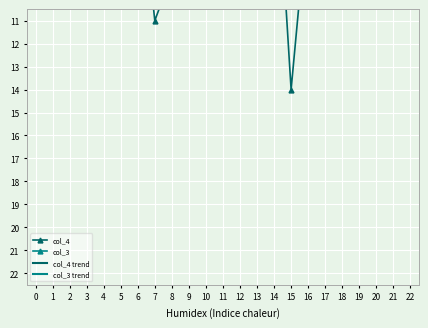

Which category has the highest value across all series?

22